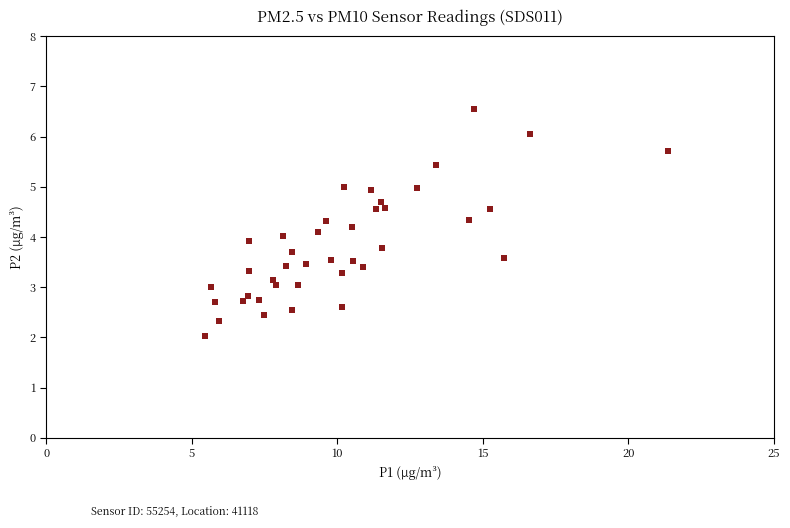

What is the range of X values (max minus min)?

15.9